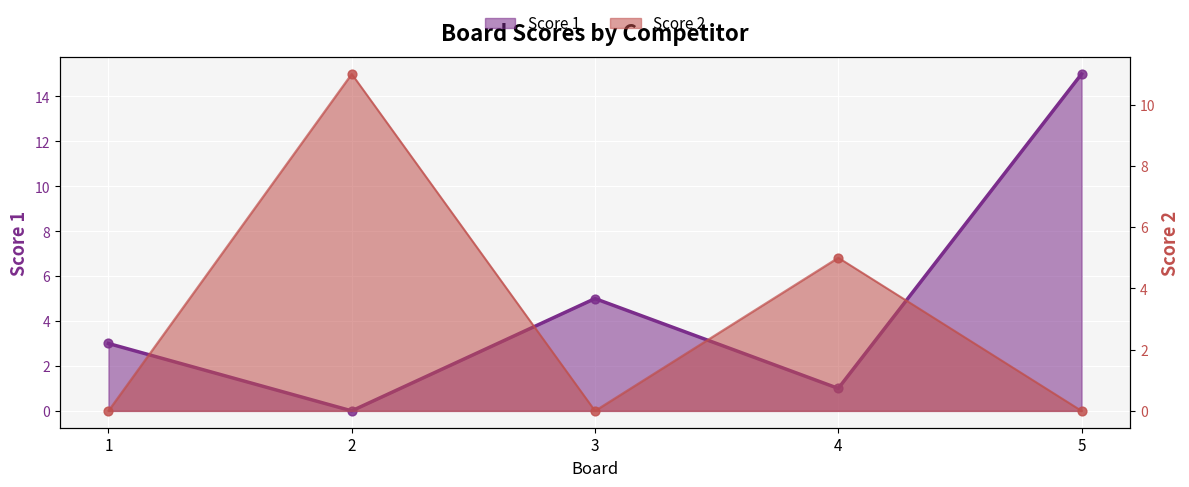

Is the value of Score 1 at 2 greater than the value of Score 2 at 4?

No